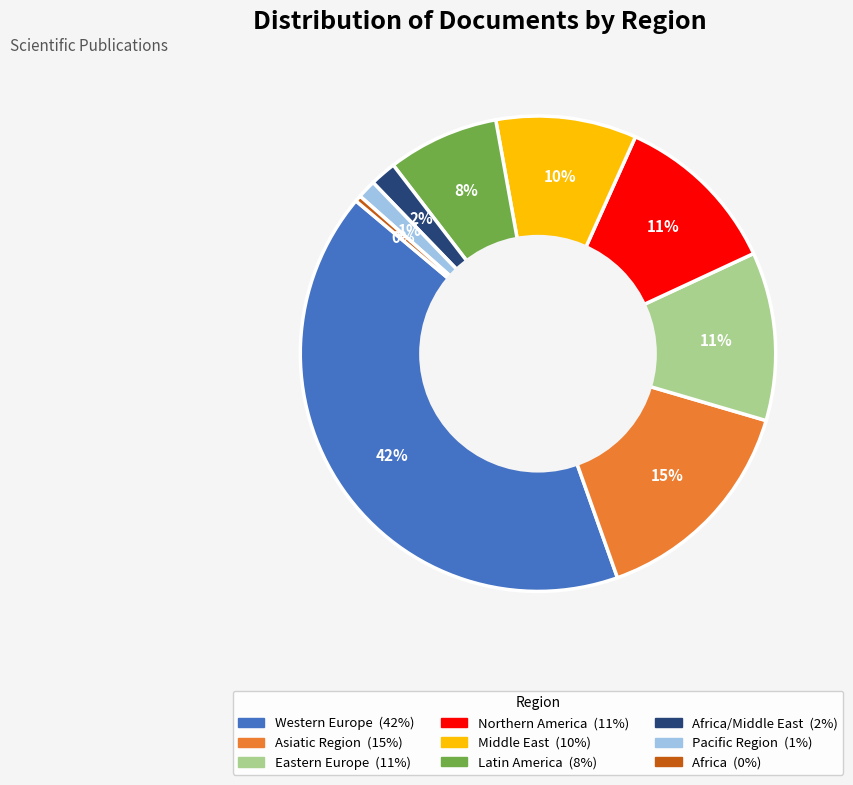

Does any single category account for the majority?

No